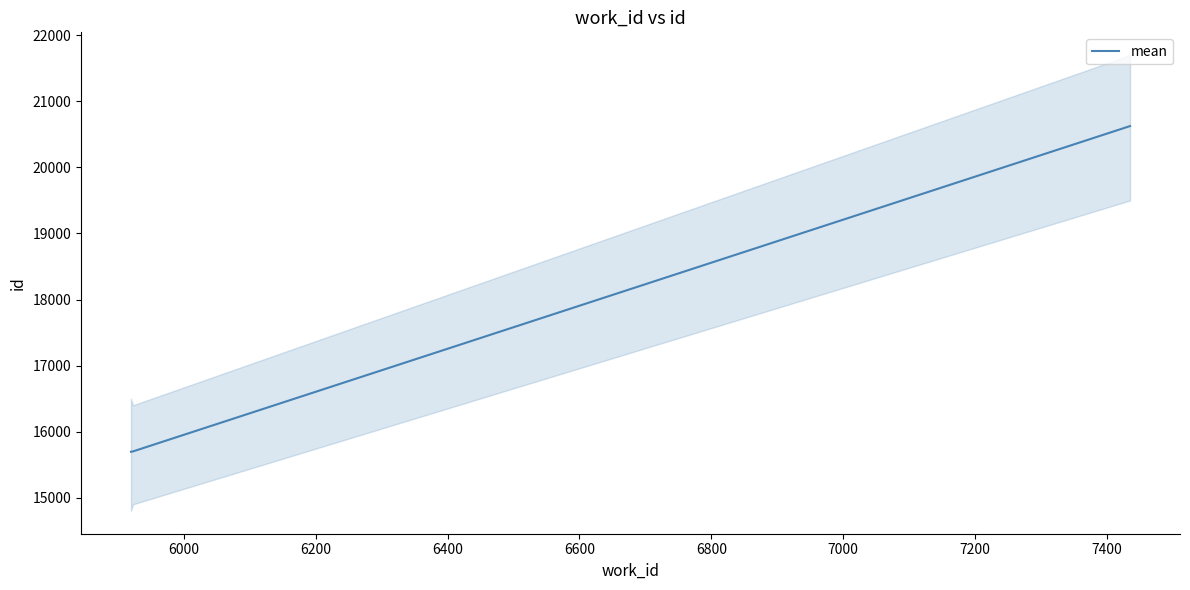

Approximately how many times larger is the value at 6000 compared to 6200?

0.8